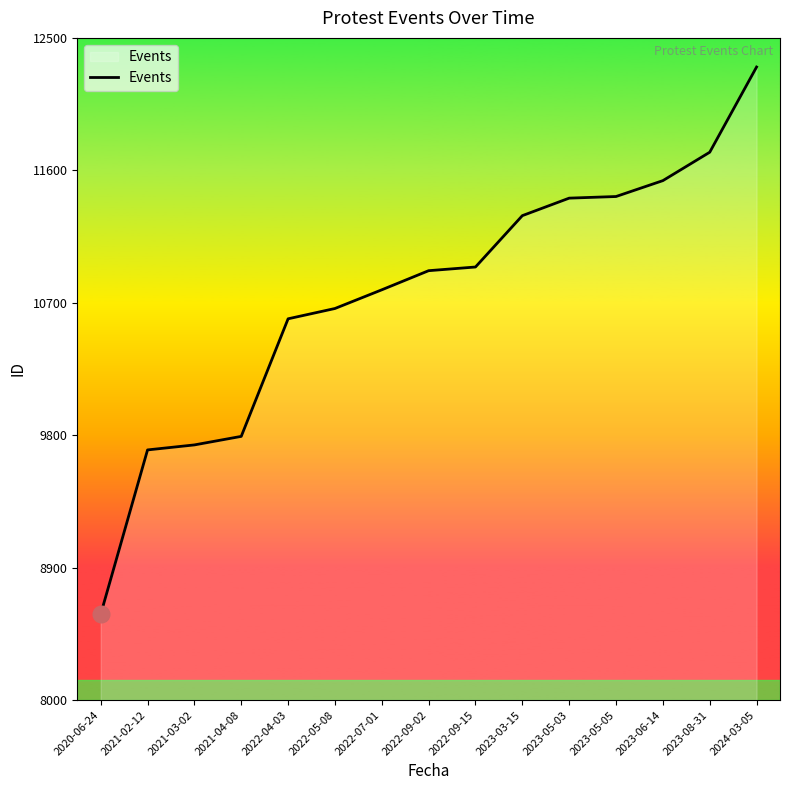

What position from the right is 2022-04-03?

11